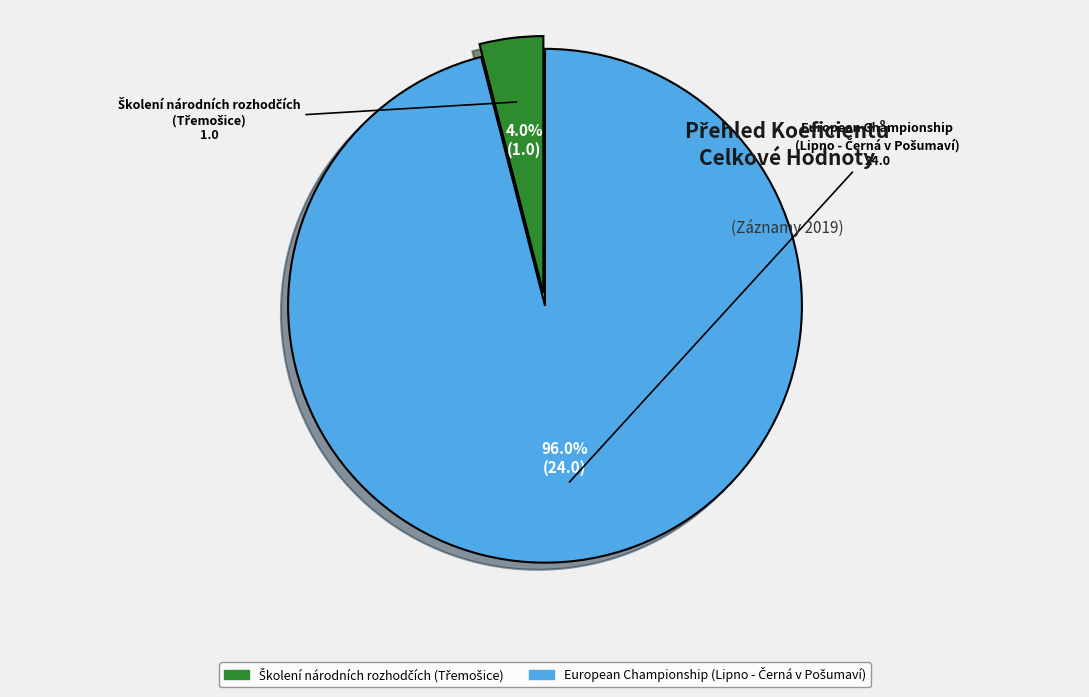

Is there a majority slice in this chart?

Yes